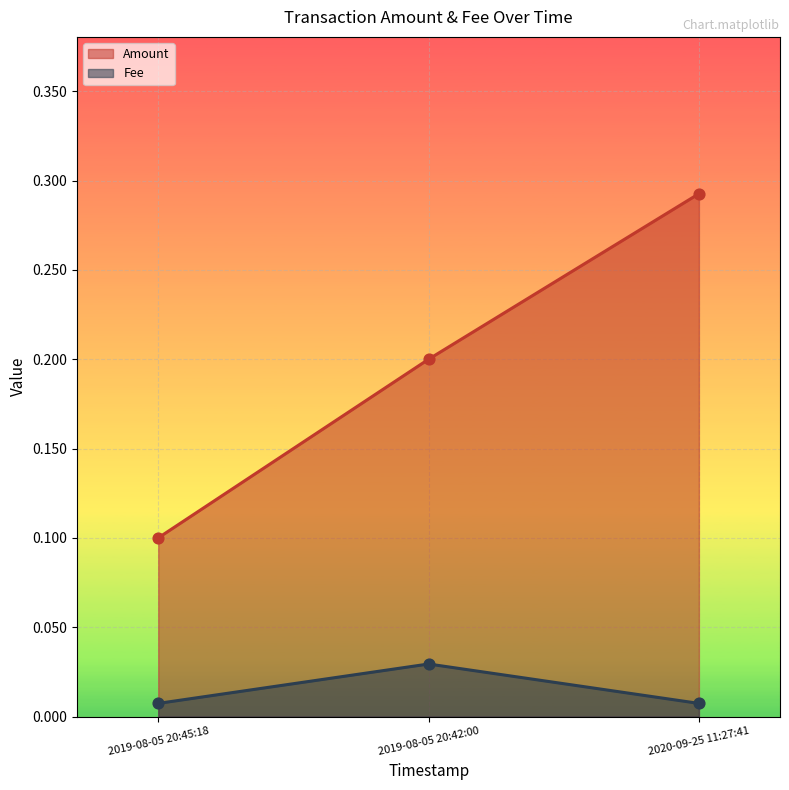

Which series reaches the minimum Y coordinate?

Fee